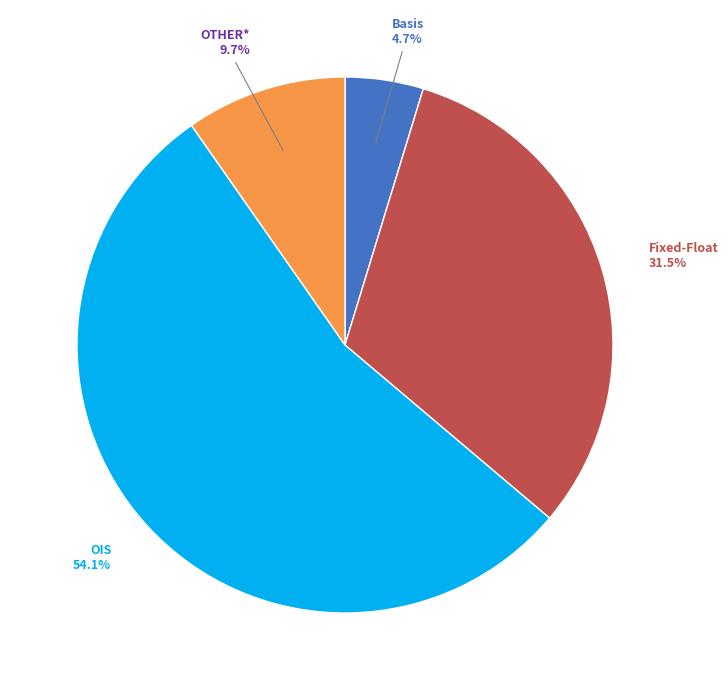

Is there any slice that represents more than half of the pie?

Yes